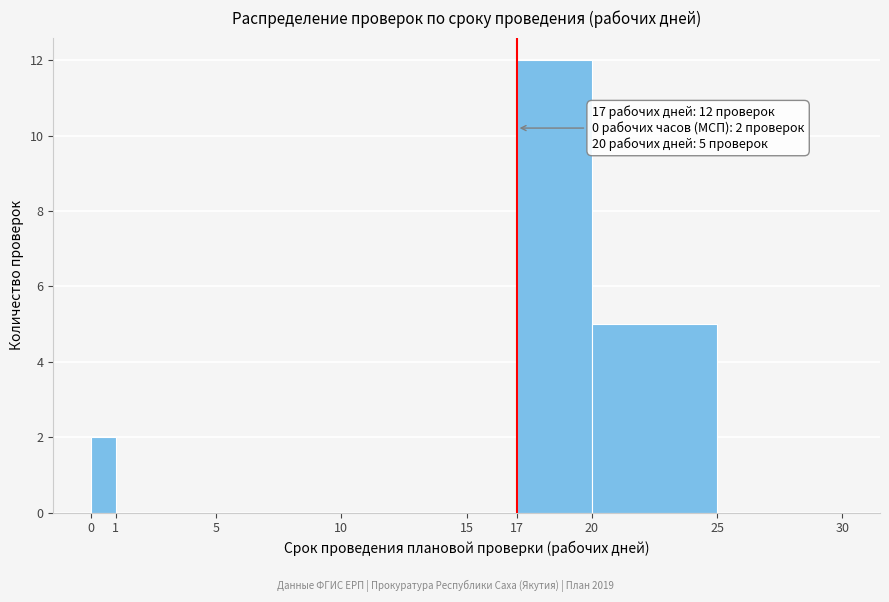

Which range on the x-axis has the tallest bar?

17 to 20